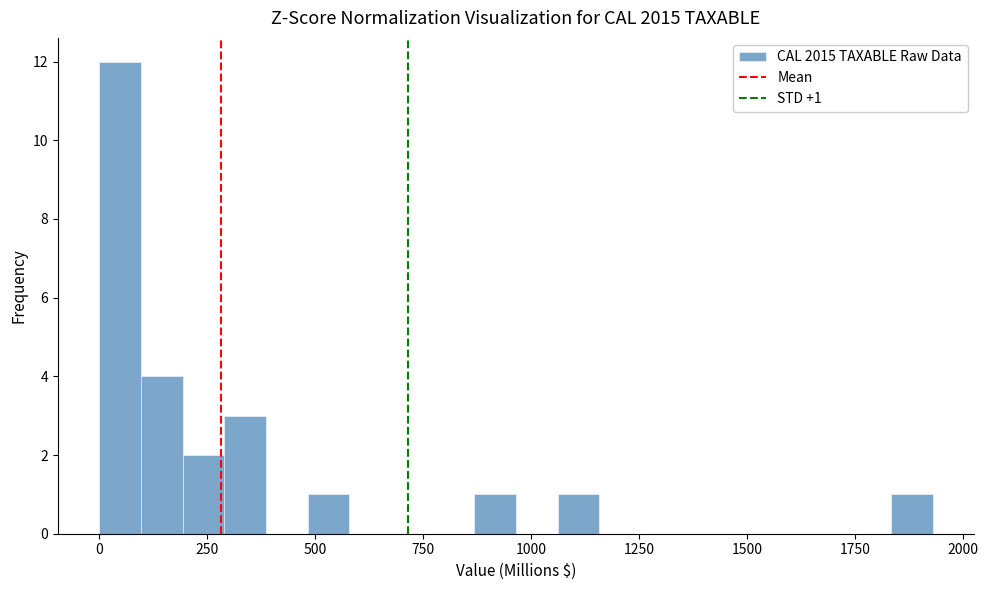

Read against the x-axis, roughly where is the centre of the tallest bar?

50